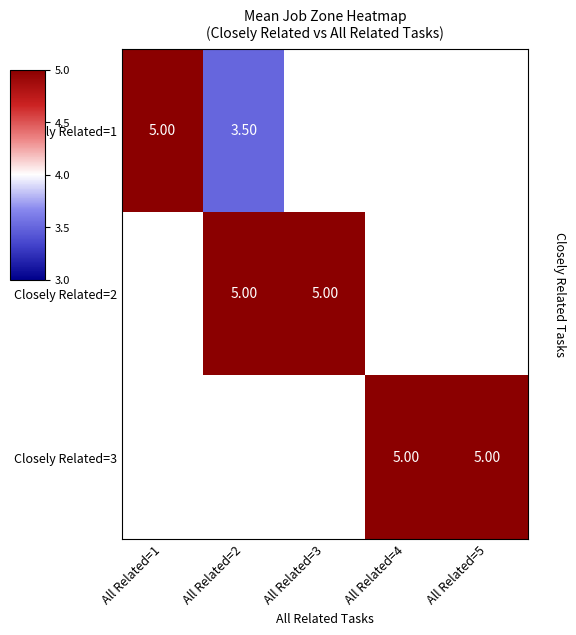

What is the greatest value displayed?

5.0